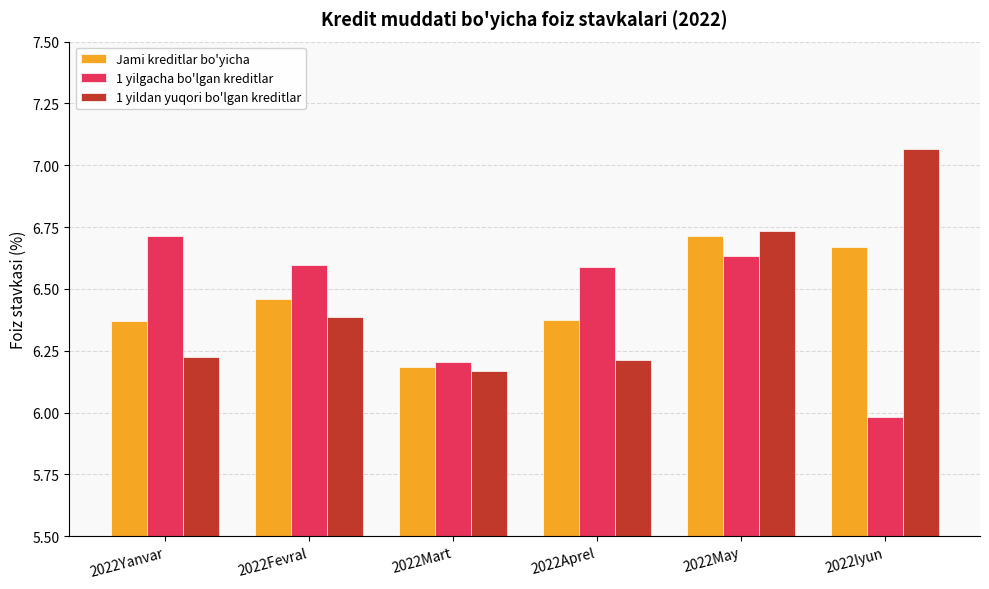

Which category has the lowest value across all series?

2022Iyun